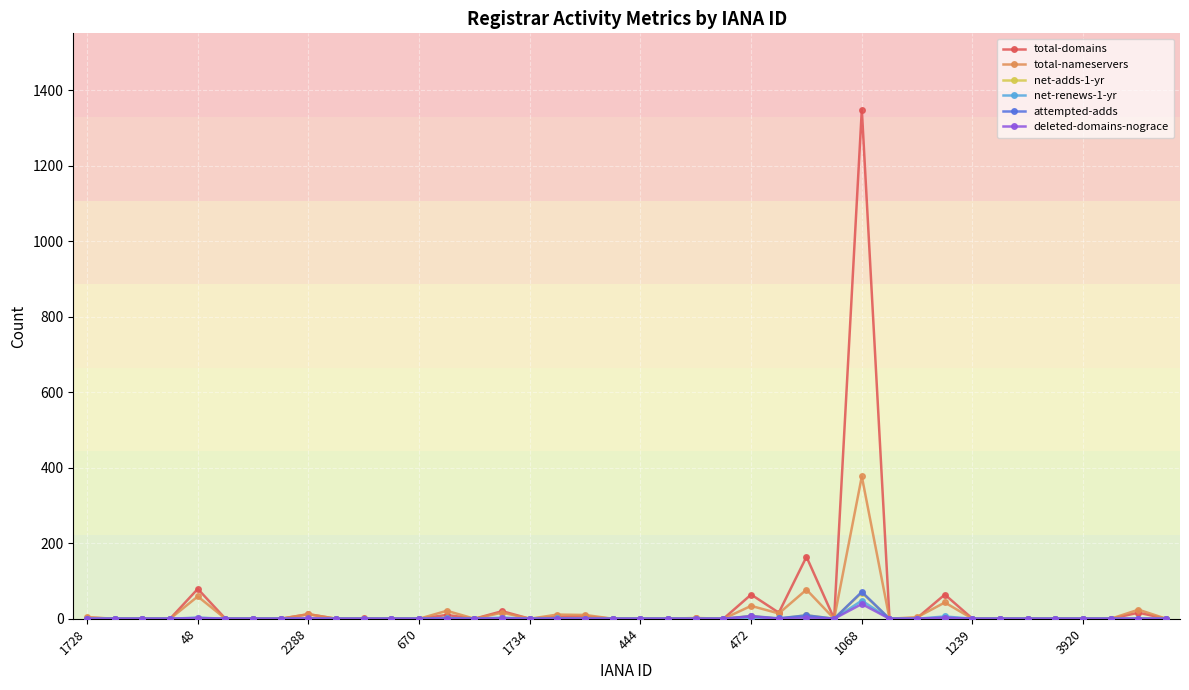

In net-adds-1-yr, how many points are higher than both neighbors (excluding endpoints)?

4